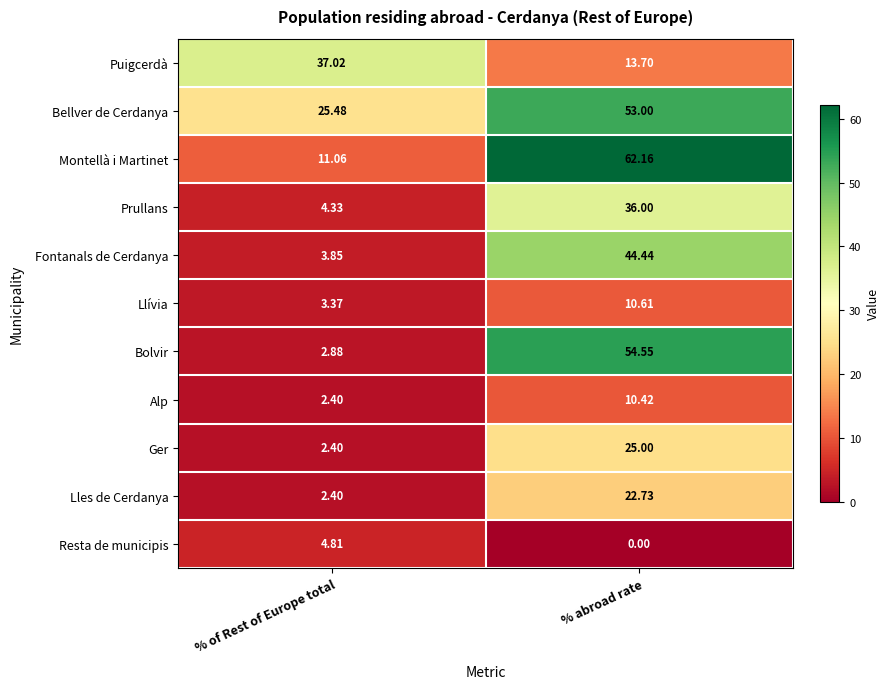

Which series has the largest total across all categories?

Bellver de Cerdanya